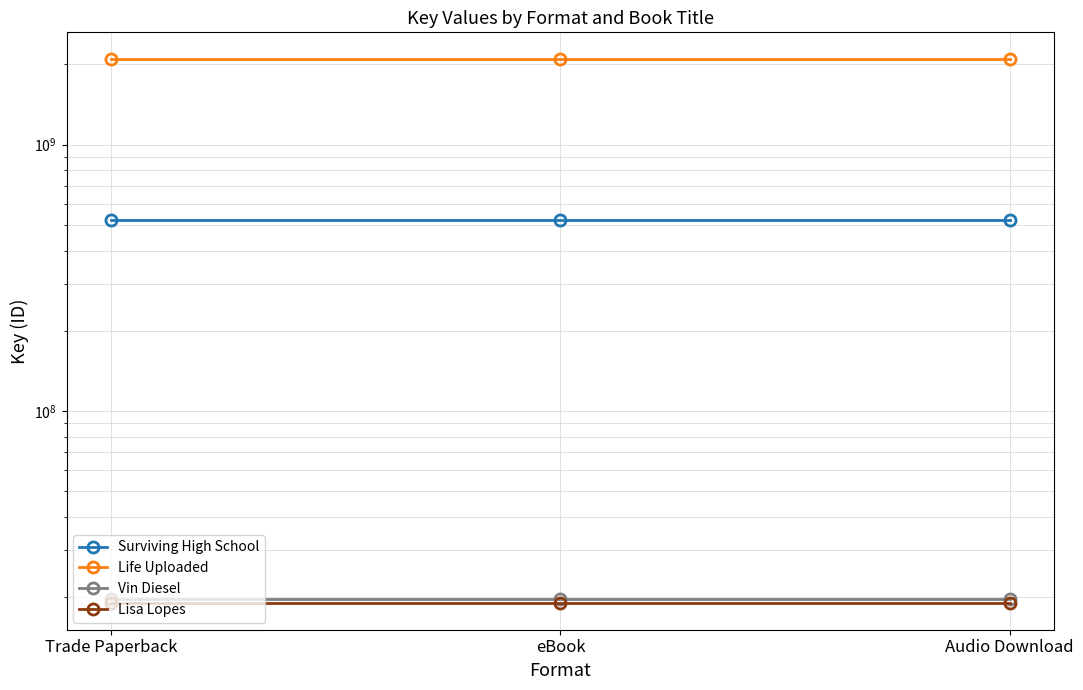

Is the value of Surviving High School at Trade Paperback greater than the value of Life Uploaded at eBook?

No